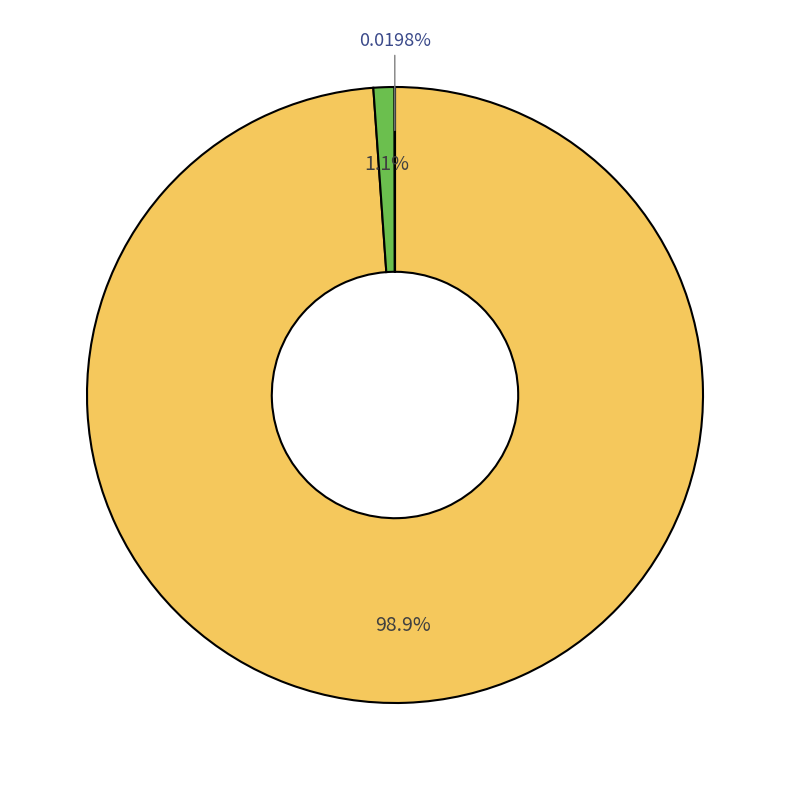

Does any single category account for the majority?

Yes